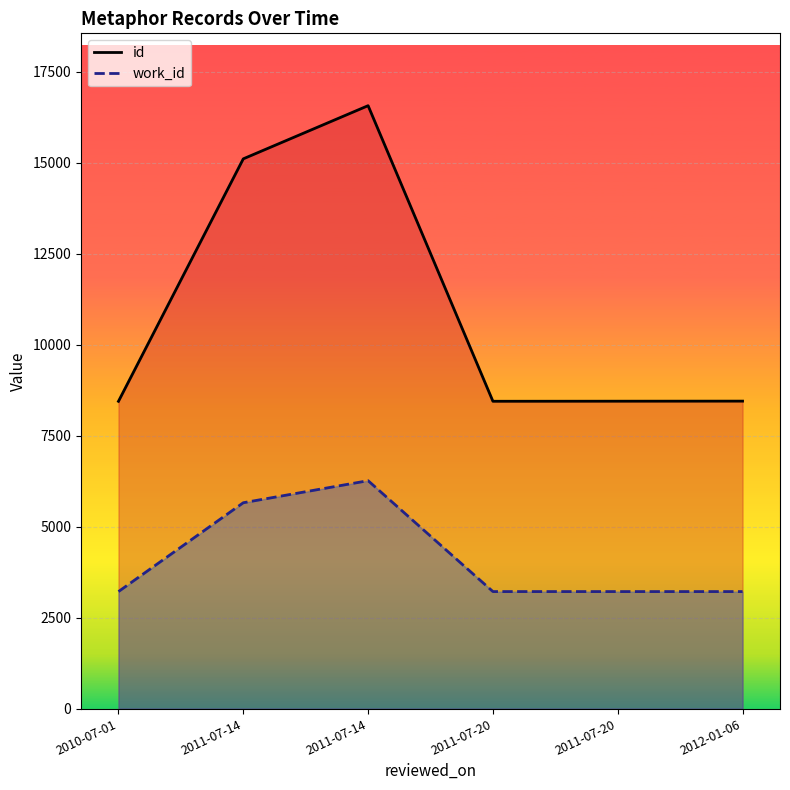

What is the sum of all id values?

65476